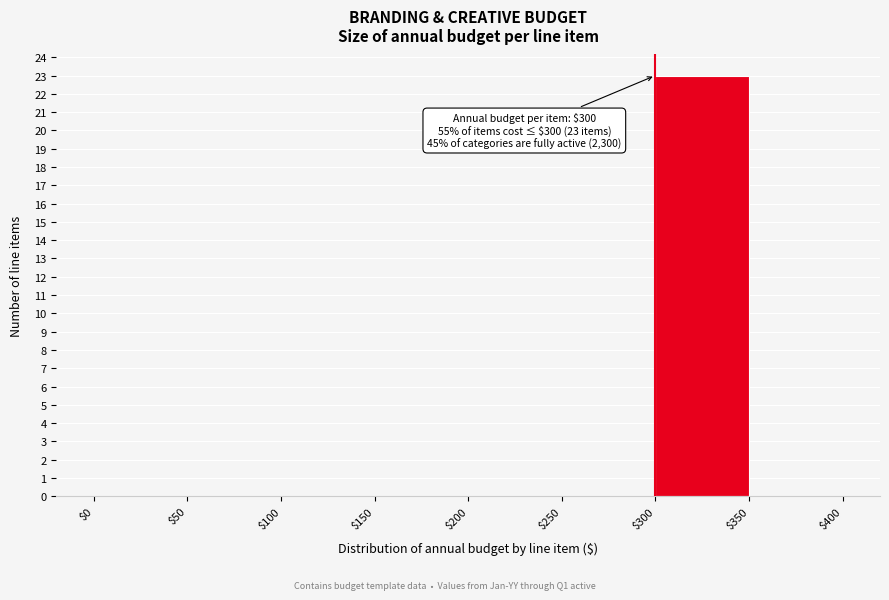

Which range on the x-axis has the tallest bar?

$300 to $350